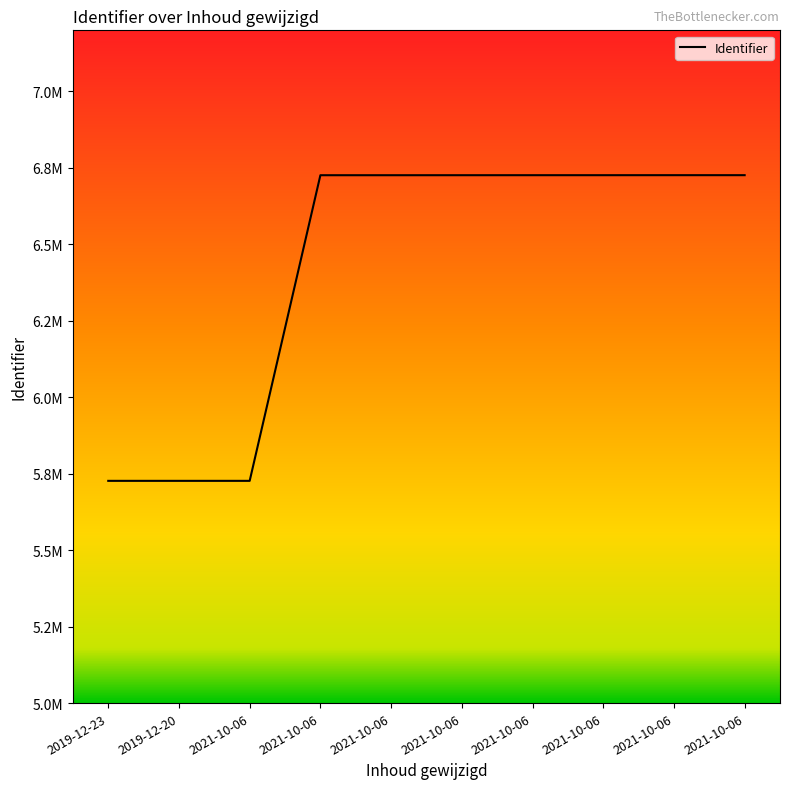

Is this an area chart (filled region under the line)?

No